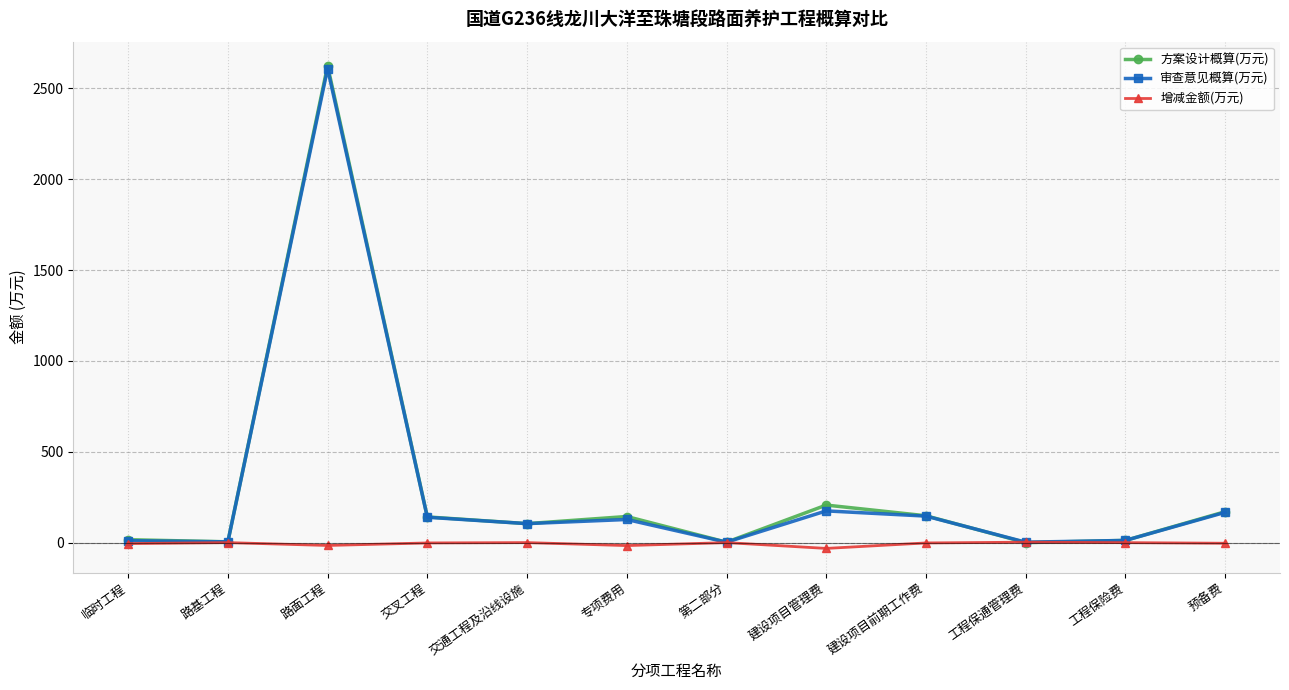

At which category is the sum across all series the highest?

路面工程